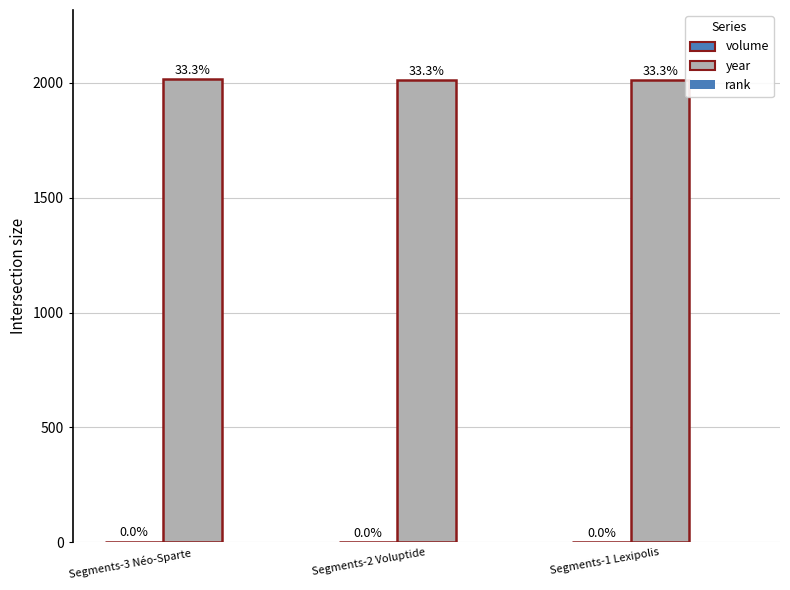

How many groups of bars are there?

3